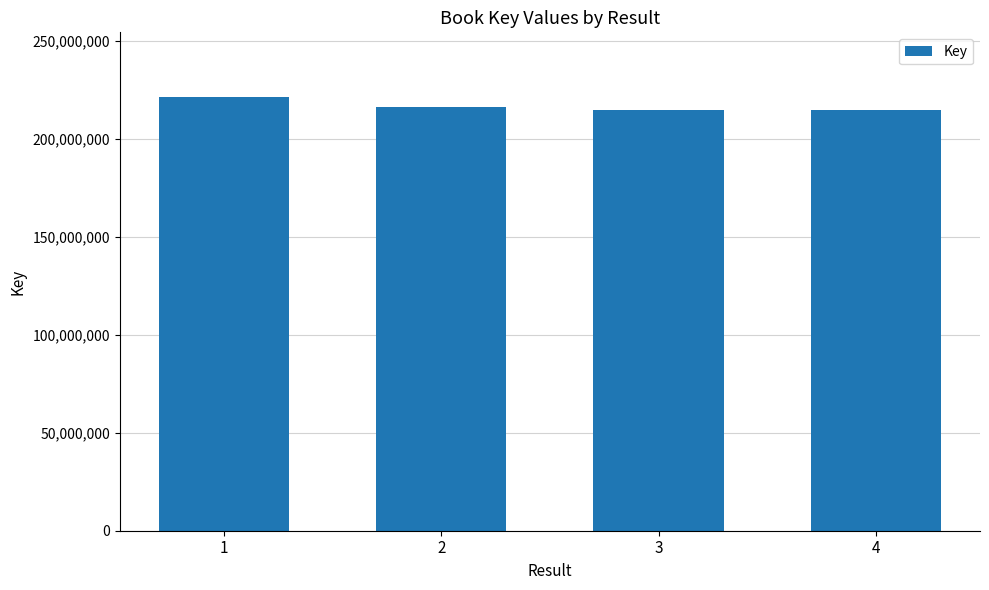

Is it true that the value at 1 is 299176156?

False